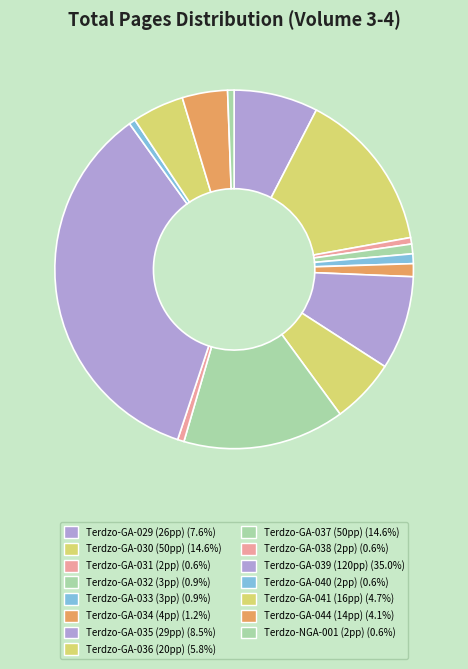

Which slice is the largest?

120